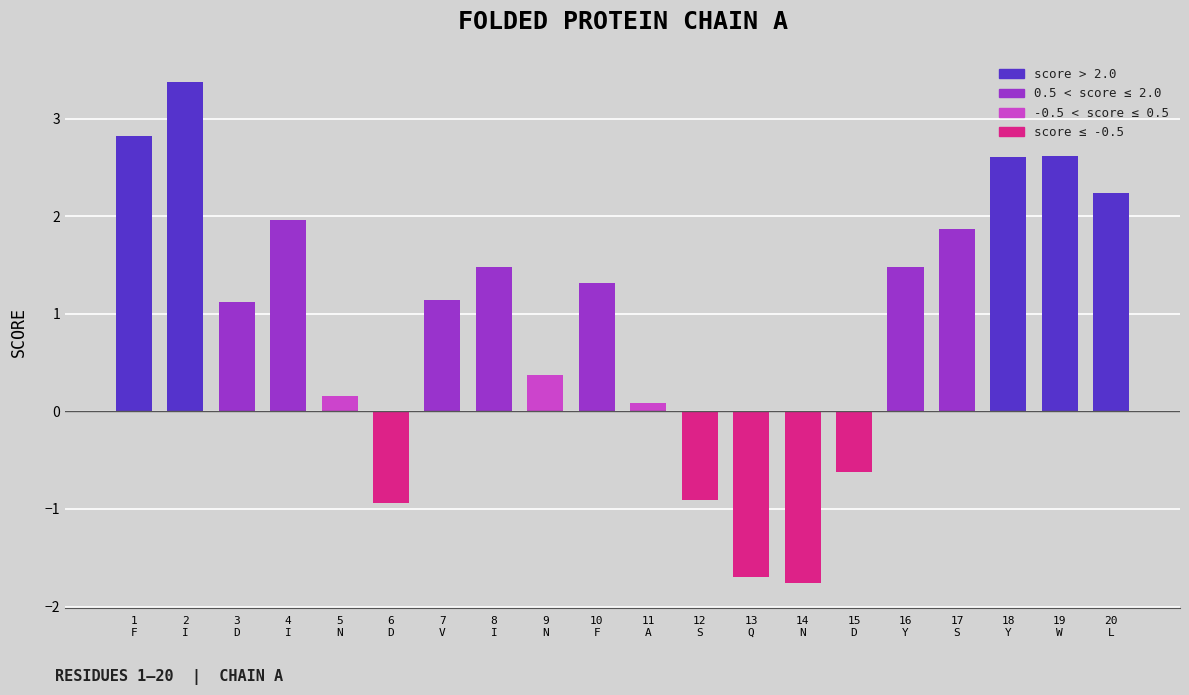

What is the sum of all values?

18.7